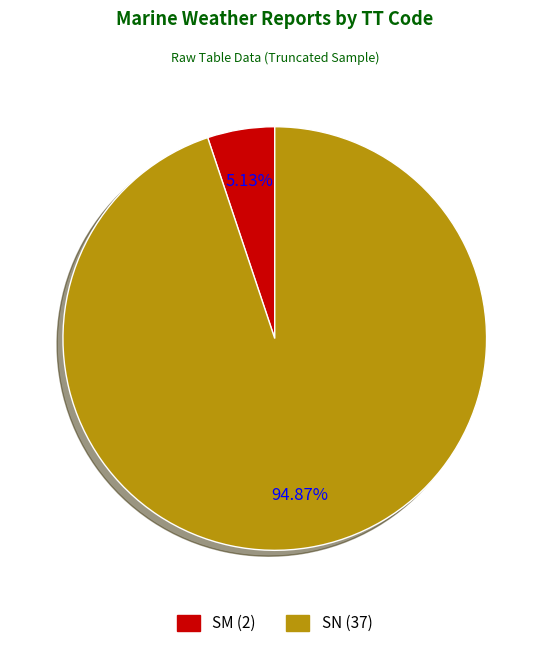

What is the largest slice in the pie chart?

SN